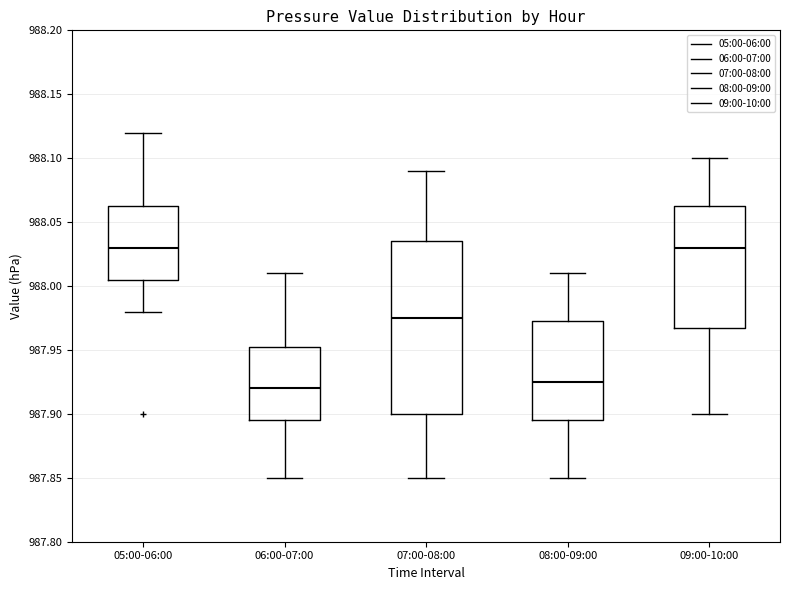

Which box is the tallest, from its lower edge to its upper edge?

07:00-08:00